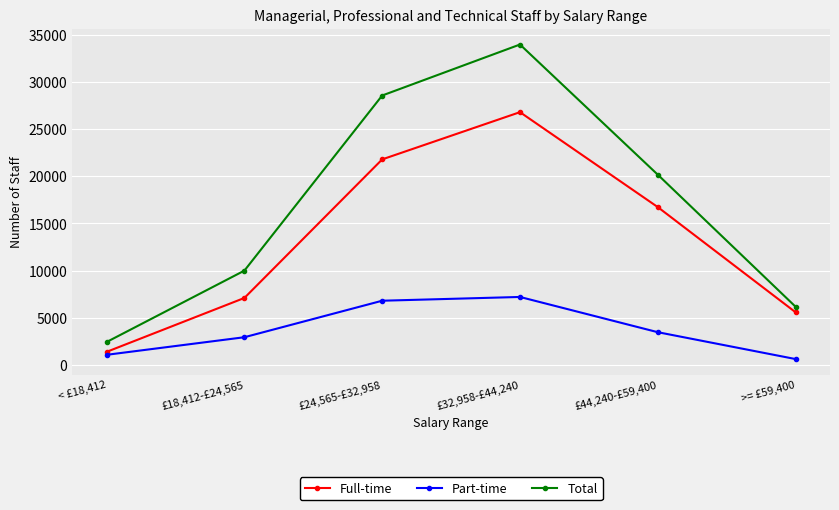

What is the value of the Part-time point at the 2nd from the left?

2910